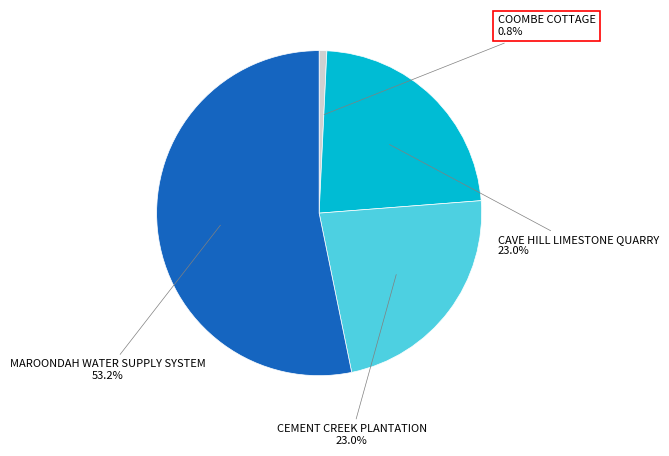

Is there a majority slice in this chart?

Yes